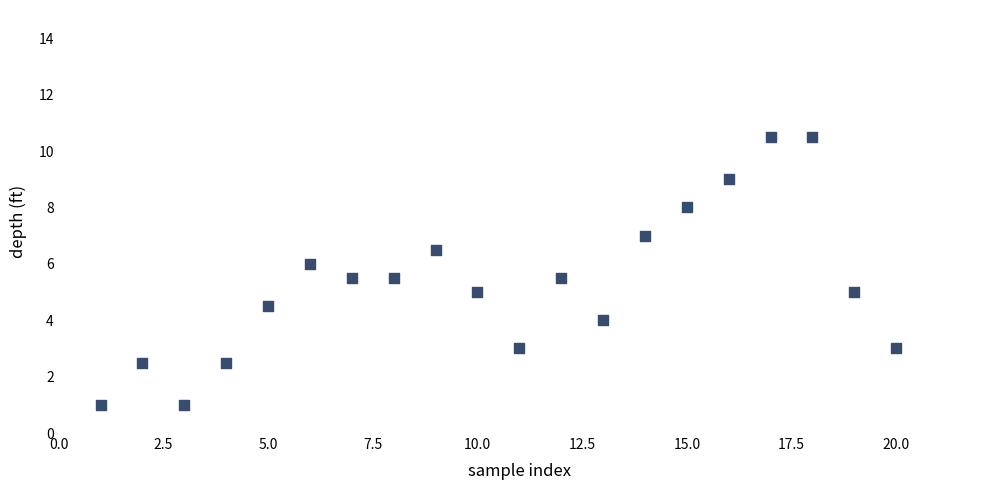

What is the range of Y values (max minus min)?

9.5